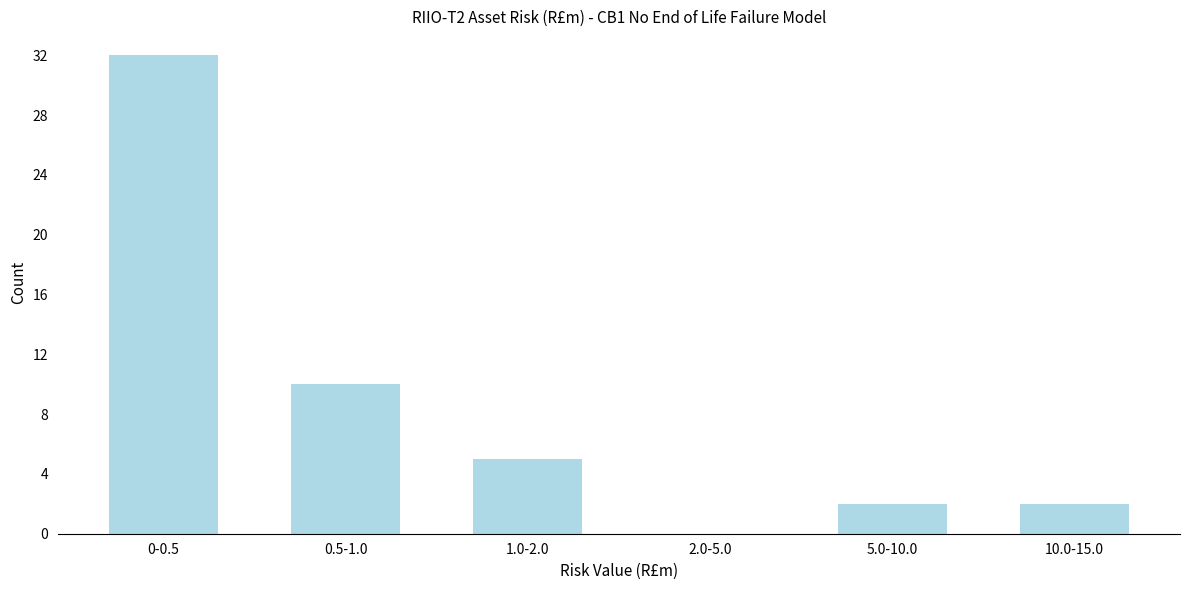

Reading left to right, transcribe all the data shown in this chart.

0-0.5=32	0.5-1.0=10	1.0-2.0=5	2.0-5.0=0	5.0-10.0=2	10.0-15.0=2